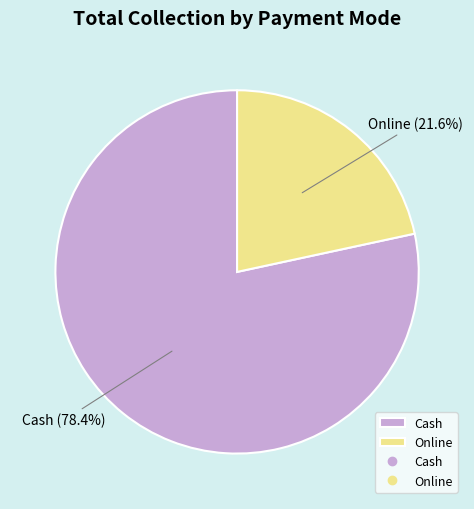

Which category has the smallest portion of the pie?

Online